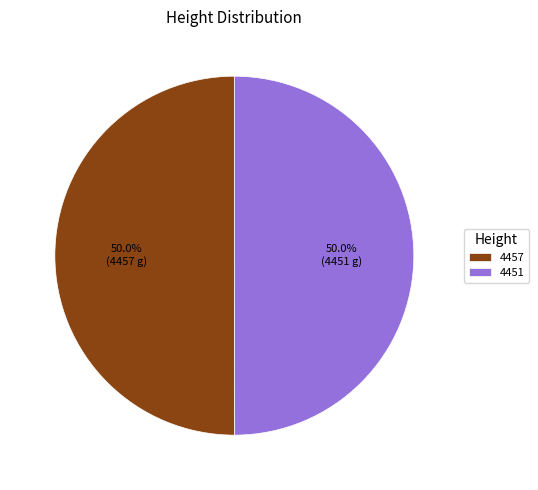

What is the ratio of the value at 4451 to the value at 4457?

1.0